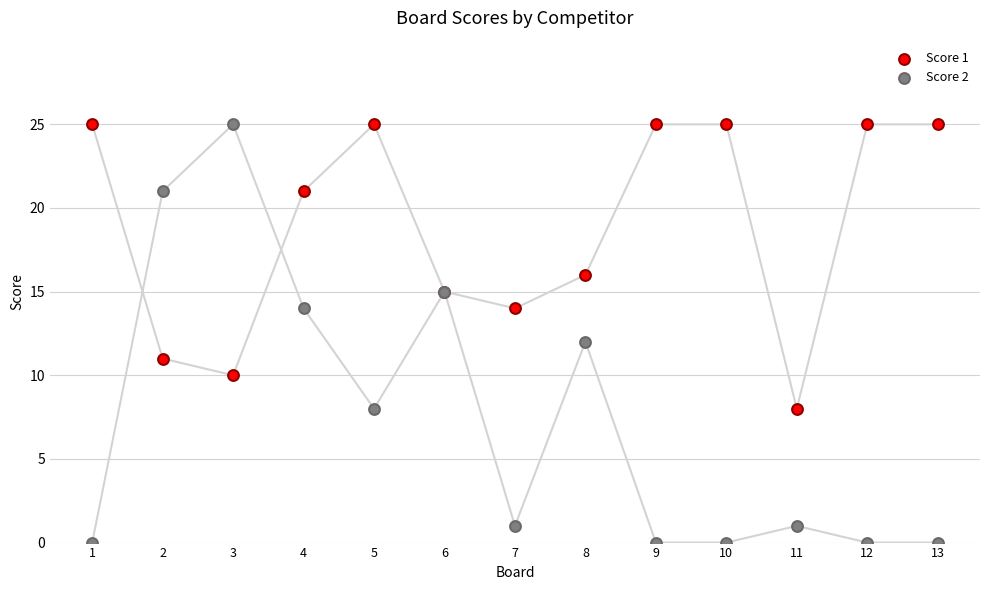

Which series has the largest Y range (max minus min)?

Score 2